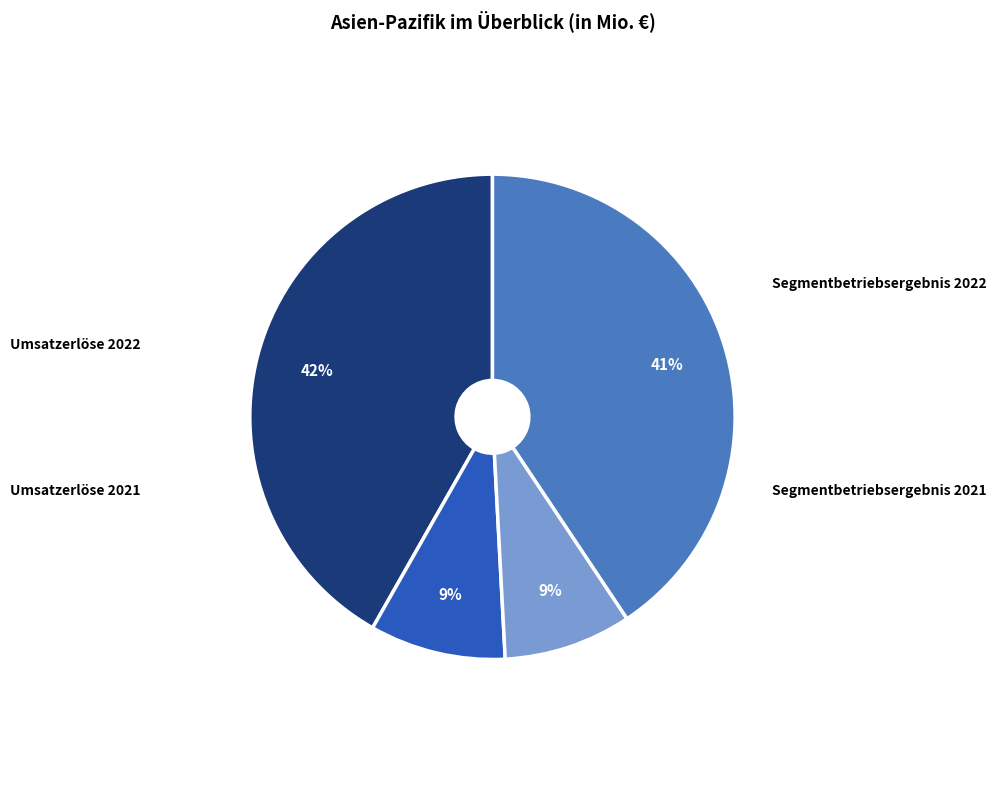

What is the ratio of the value at Umsatzerlöse 2022 to the value at Umsatzerlöse 2021?

1.0